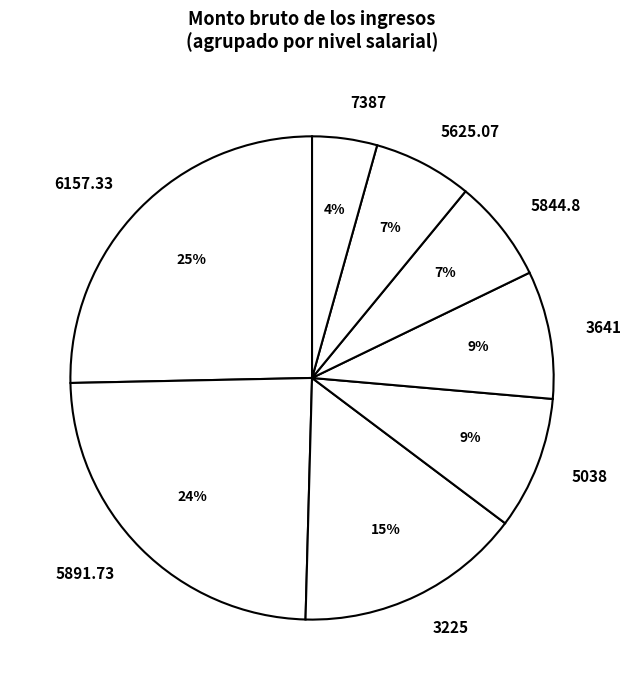

Is there any slice that represents more than half of the pie?

No